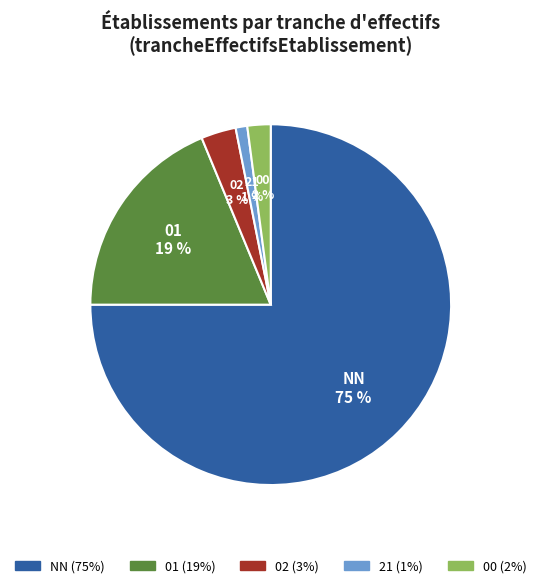

The NN slice represents 75% of the pie. True or false?

True